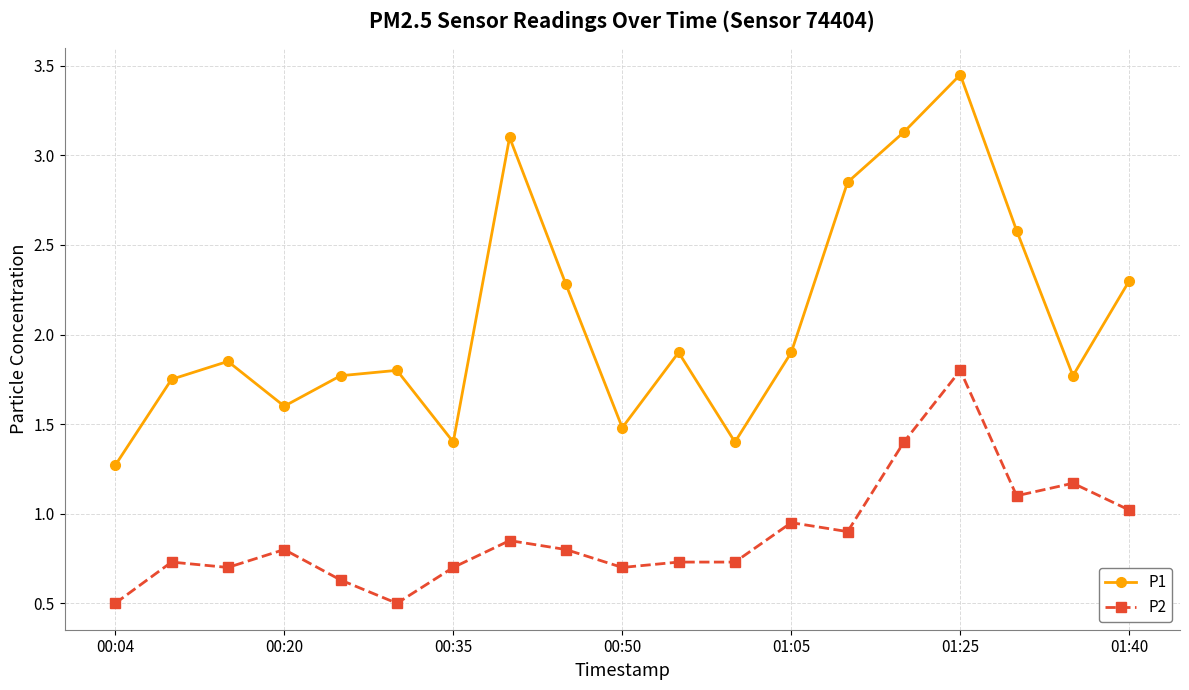

True or false: P1 has more than 1 points higher than both neighbors.

True